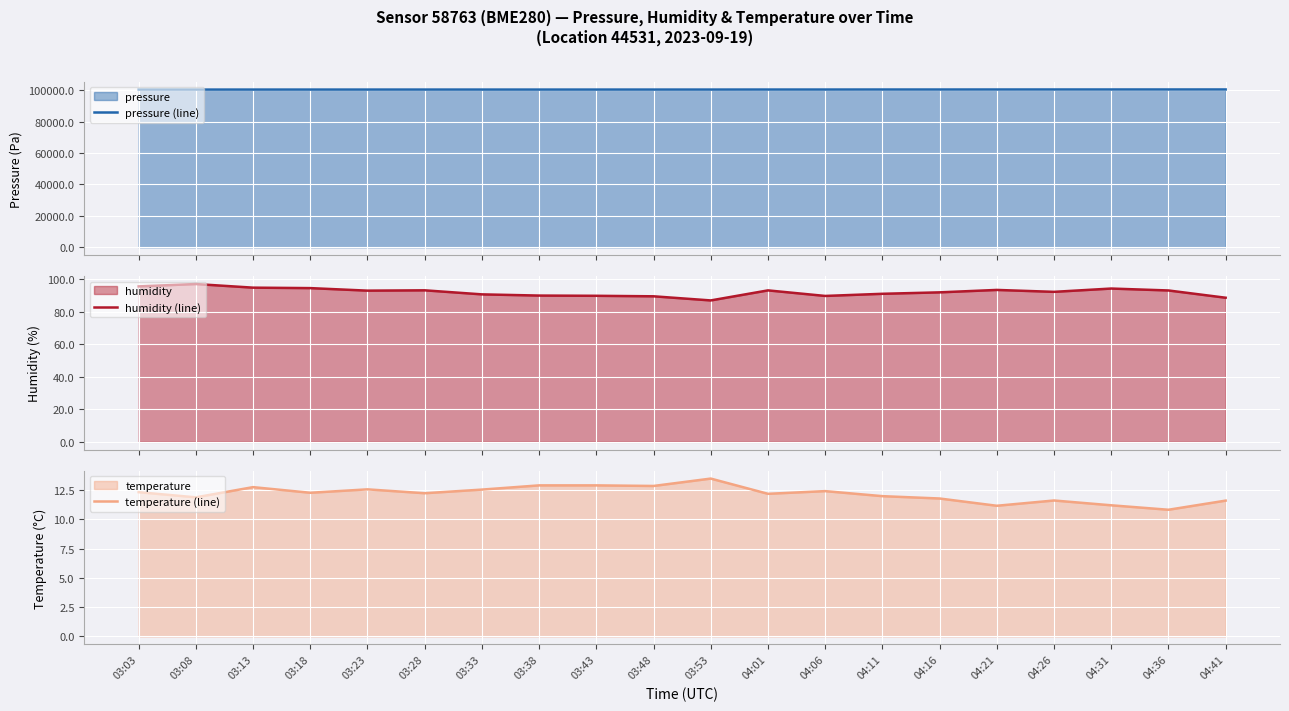

Reading left to right, what are all the values shown in this chart?

pressure (line): 03:03=100416.8	03:08=100415.8	03:13=100421.0	03:18=100425.2	03:23=100426.9	03:28=100428.7	03:33=100425.9	03:38=100425.6	03:43=100426.6	03:48=100427.8	03:53=100427.9	04:01=100444.7	04:06=100444.5	04:11=100459.4	04:16=100461.6	04:21=100469.6	04:26=100477.4	04:31=100479.5	04:36=100483.4	04:41=100488.4
humidity (line): 03:03=95.6	03:08=97.1	03:13=94.9	03:18=94.6	03:23=93.0	03:28=93.2	03:33=90.7	03:38=90.0	03:43=89.9	03:48=89.5	03:53=87.0	04:01=93.2	04:06=89.8	04:11=91.1	04:16=92.0	04:21=93.5	04:26=92.3	04:31=94.3	04:36=93.1	04:41=88.7
temperature (line): 03:03=12.3	03:08=11.9	03:13=12.7	03:18=12.3	03:23=12.6	03:28=12.2	03:33=12.5	03:38=12.9	03:43=12.9	03:48=12.8	03:53=13.5	04:01=12.2	04:06=12.4	04:11=12.0	04:16=11.8	04:21=11.2	04:26=11.6	04:31=11.2	04:36=10.8	04:41=11.6